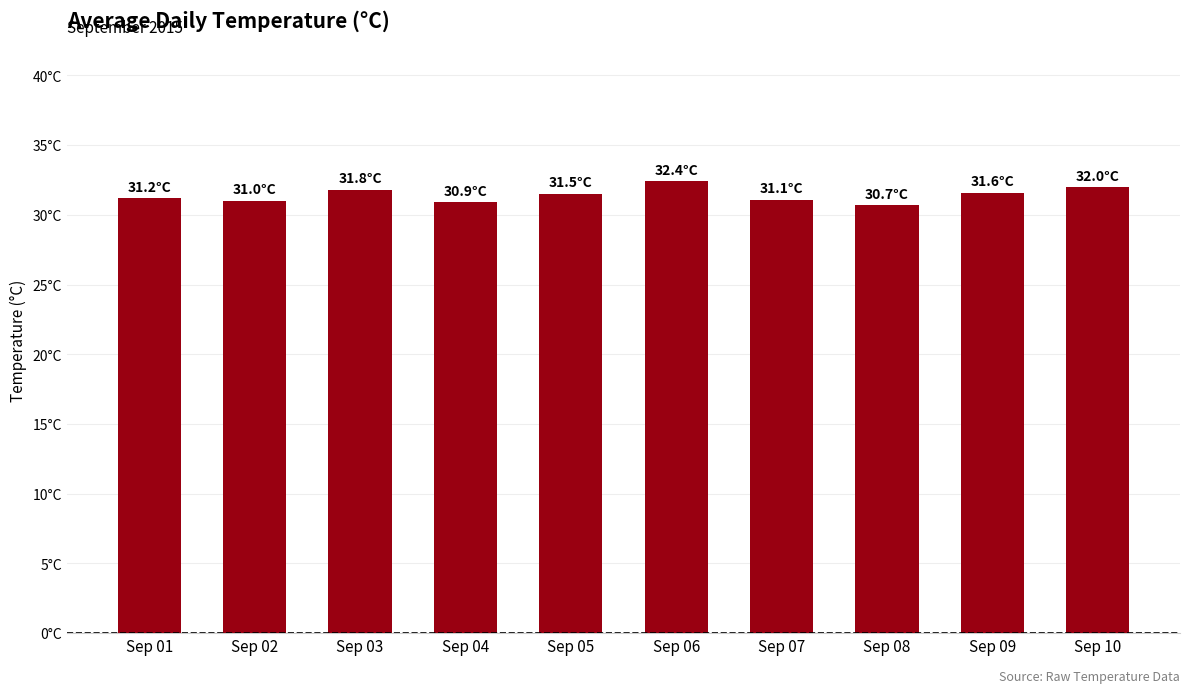

Are the bars horizontal?

No